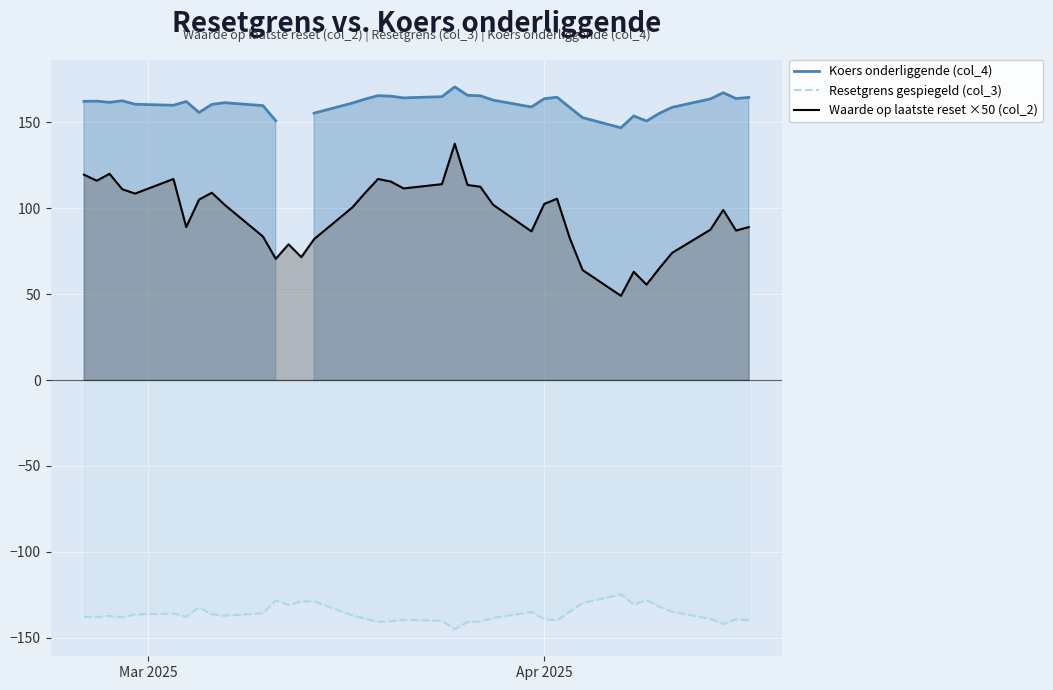

What is the lowest value of the Waarde op laatste reset ×50 (col_2) series?

49.0